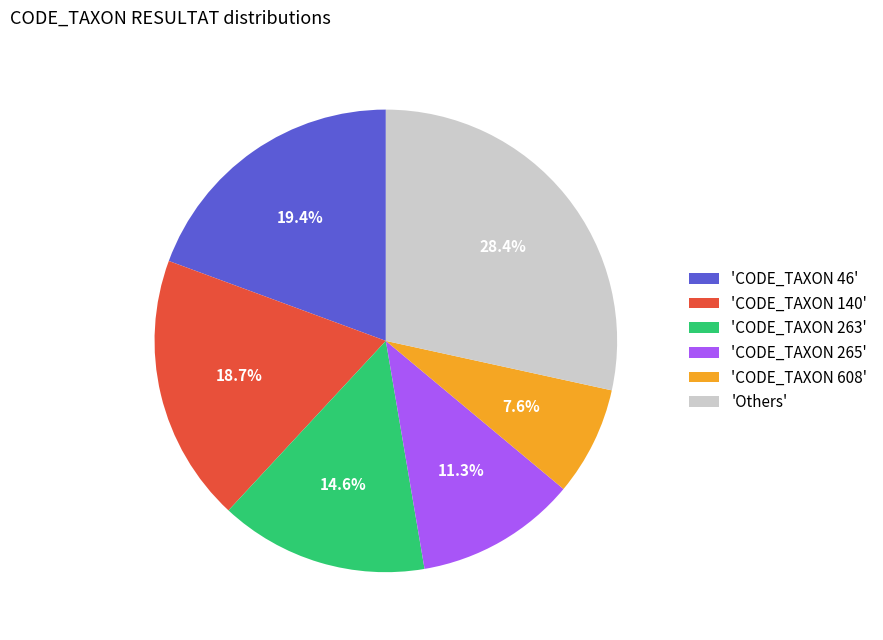

Between 'CODE_TAXON 265' and 'Others', which is larger?

'Others'